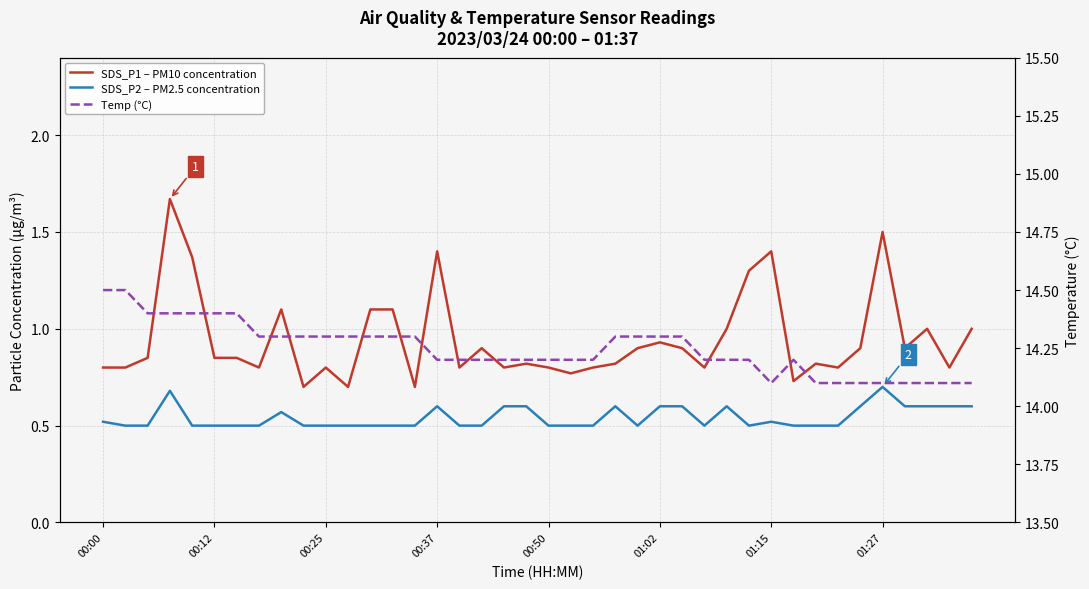

What is the average value of the SDS_P2 – PM2.5 concentration series?

0.5